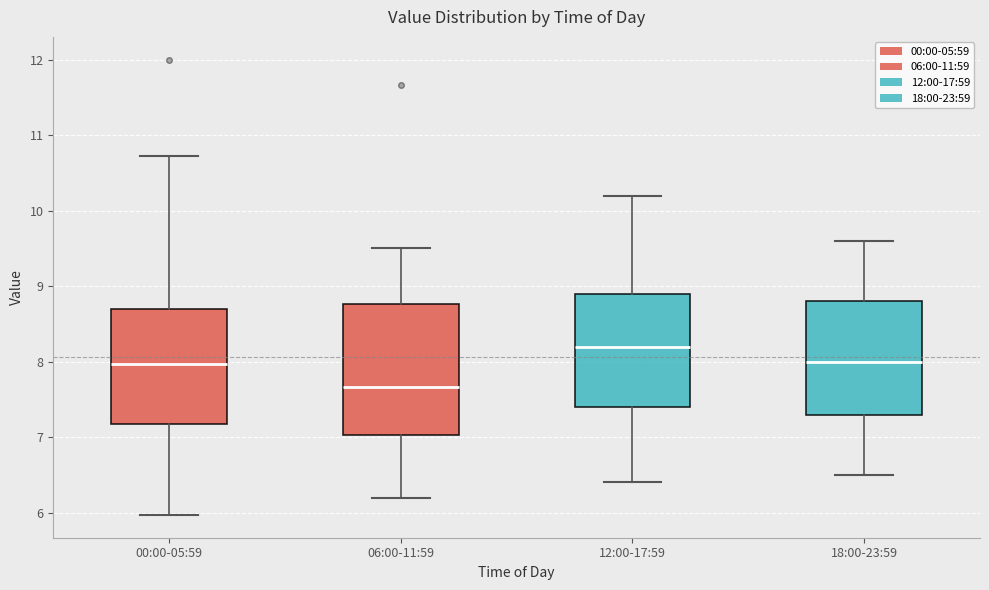

Which box's median line is the highest?

12:00-17:59